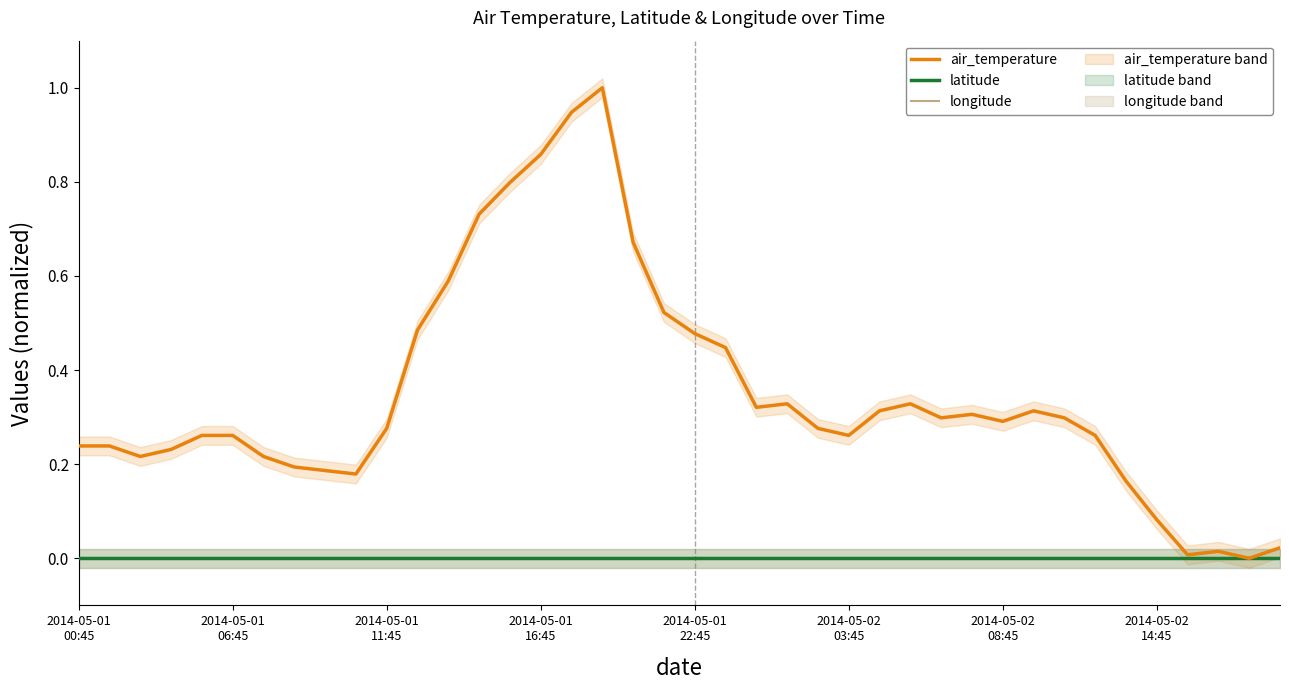

How many values in air_temperature are above zero?

39